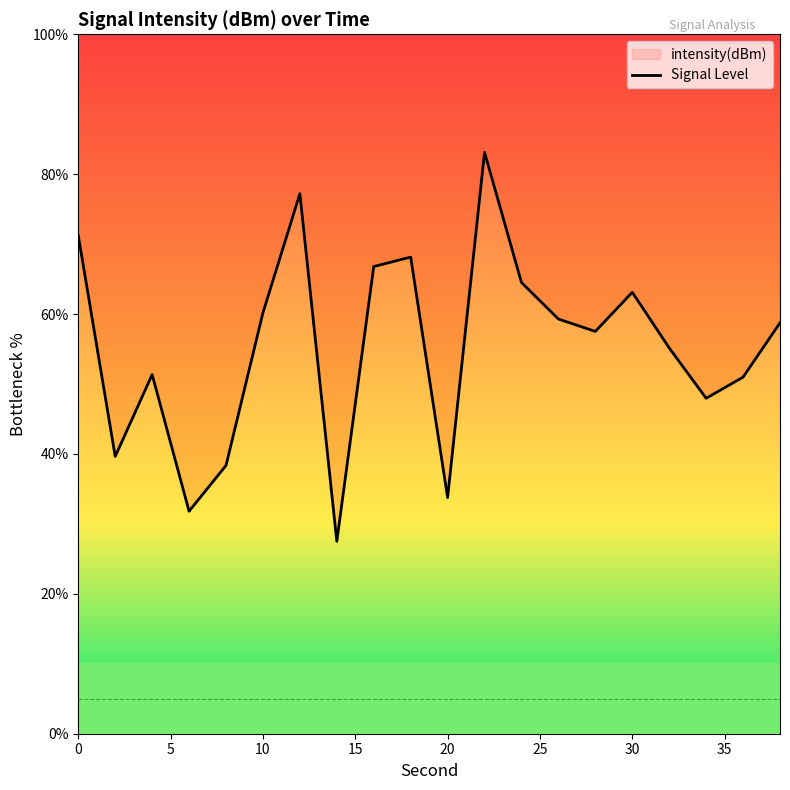

What is the smallest value displayed?

27.5